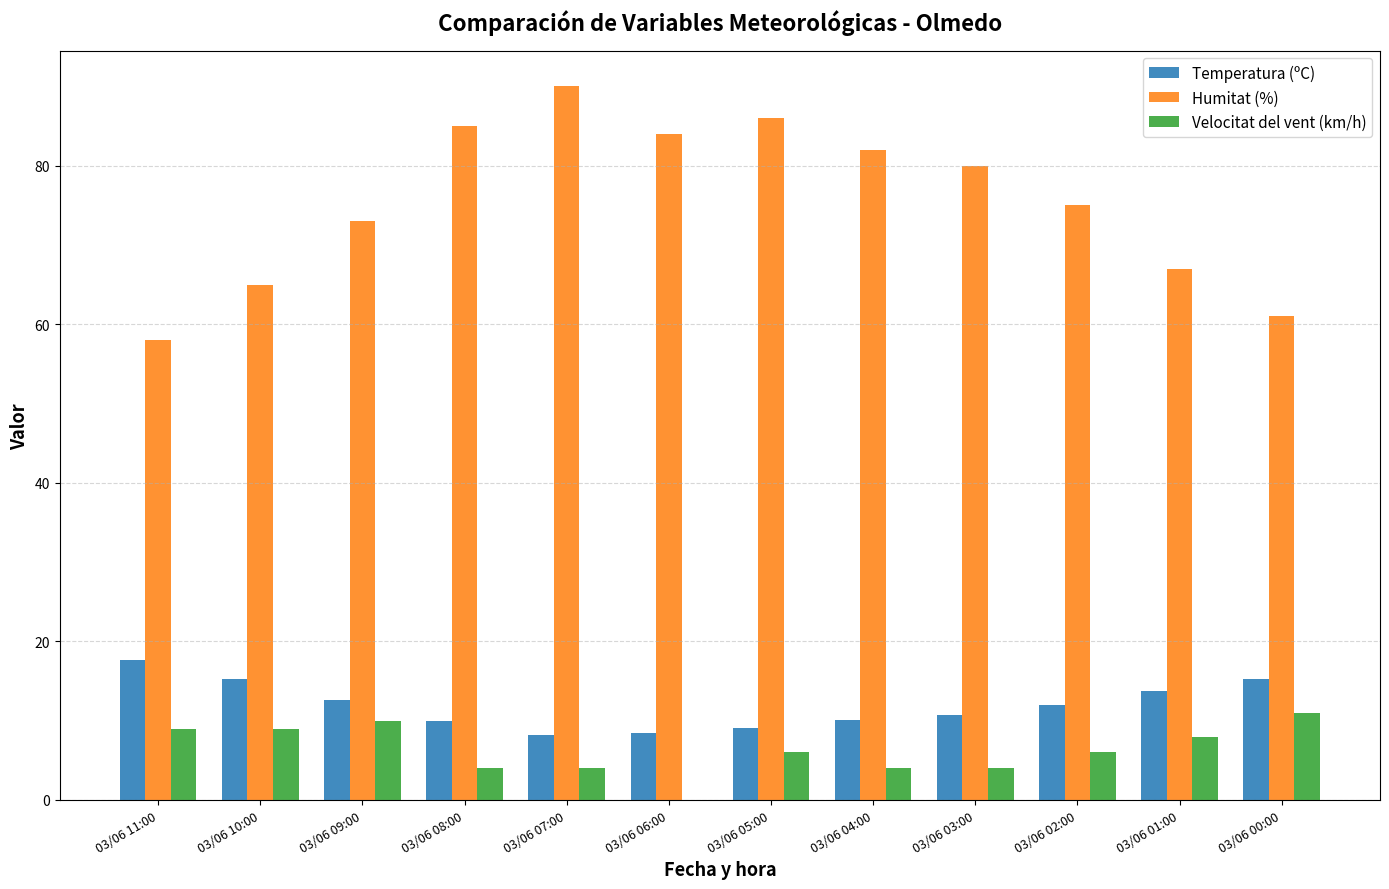

Between 03/06 02:00 and 03/06 00:00, which series saw the biggest shift?

Humitat (%)